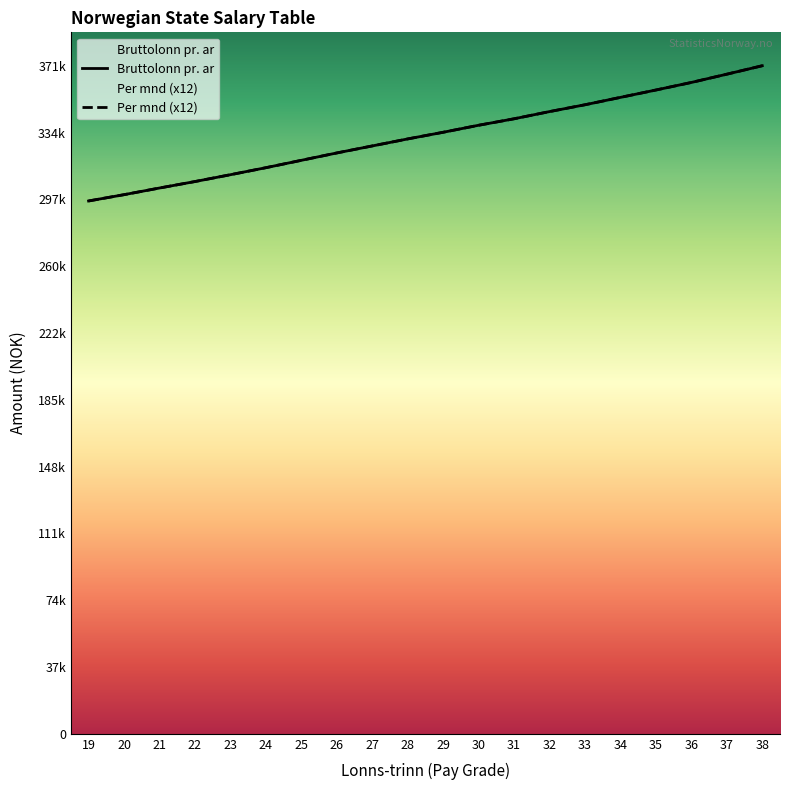

Reading right to left, transcribe all the data shown in this chart.

Bruttolonn pr. ar: 38=371500.0	37=366800.0	36=362200.0	35=358000.0	34=353900.0	33=349800.0	32=346000.0	31=342000.0	30=338400.0	29=334500.0	28=330800.0	27=326900.0	26=323000.0	25=318900.0	24=314800.0	23=310900.0	22=307100.0	21=303500.0	20=299800.0	19=296300.0
Per mnd: 38=371500.0	37=366800.0	36=362200.0	35=358000.0	34=353900.0	33=349800.0	32=346000.0	31=342000.0	30=338400.0	29=334500.0	28=330800.0	27=326900.0	26=323000.0	25=318900.0	24=314800.0	23=310900.0	22=307100.0	21=303500.0	20=299800.0	19=296300.0